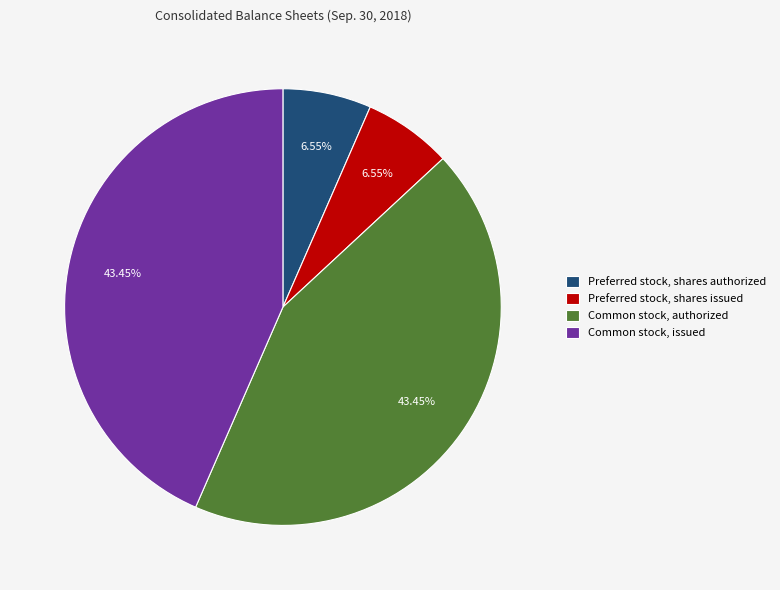

To the nearest percent, what is the average slice percentage?

25%